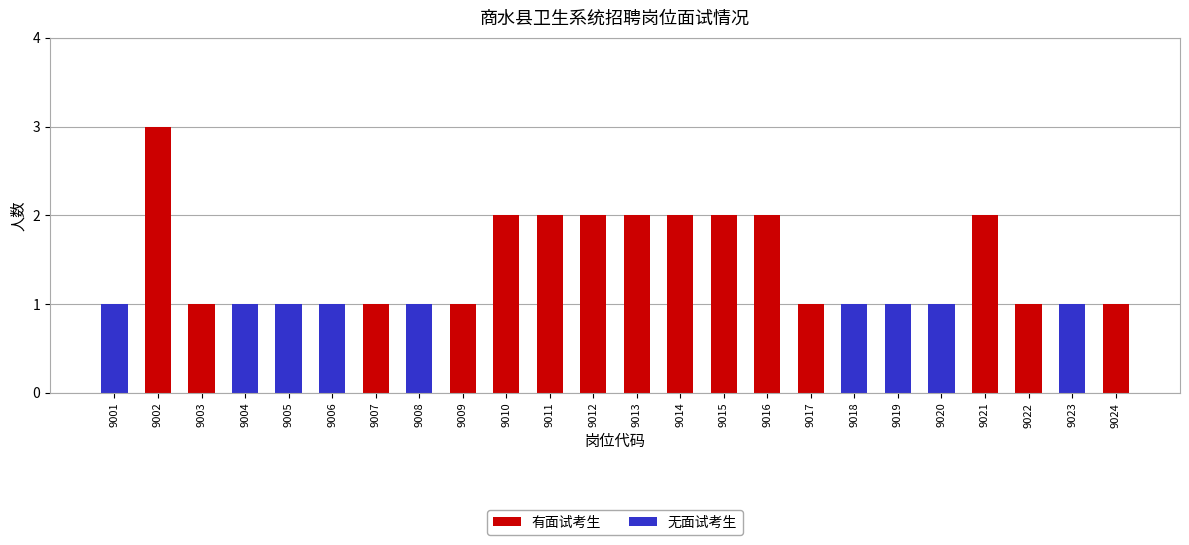

At which label does 有面试考生 reach its peak?

9002